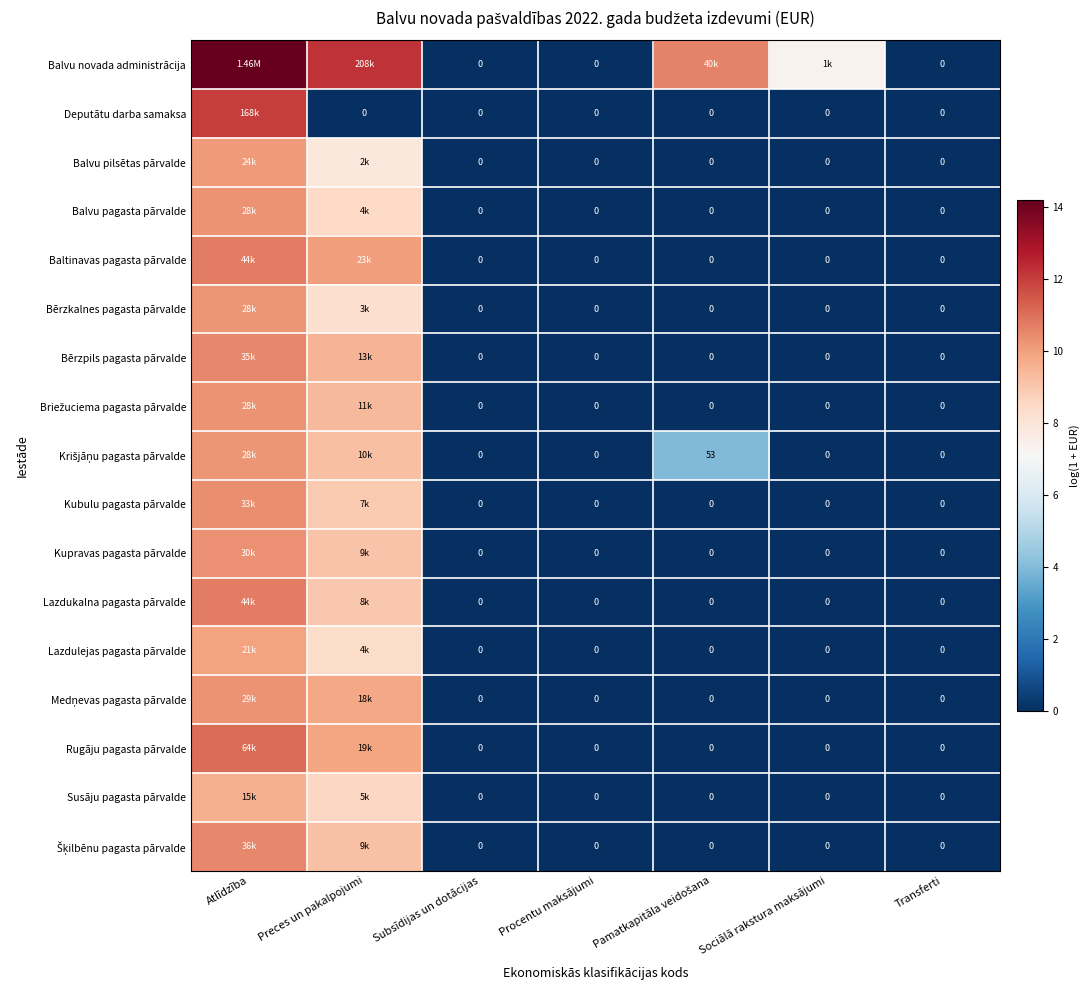

True or false: Deputātu darba samaksa has a value of 5.6 at Preces un pakalpojumi.

False